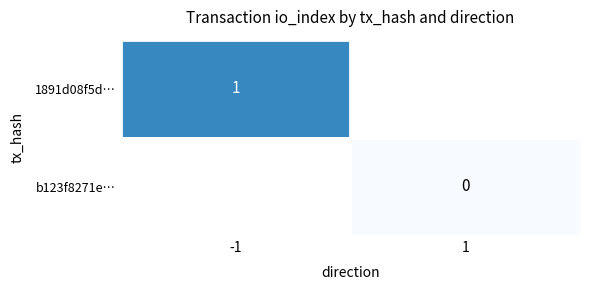

Which category has the highest value in the b123f8271e… series?

-1